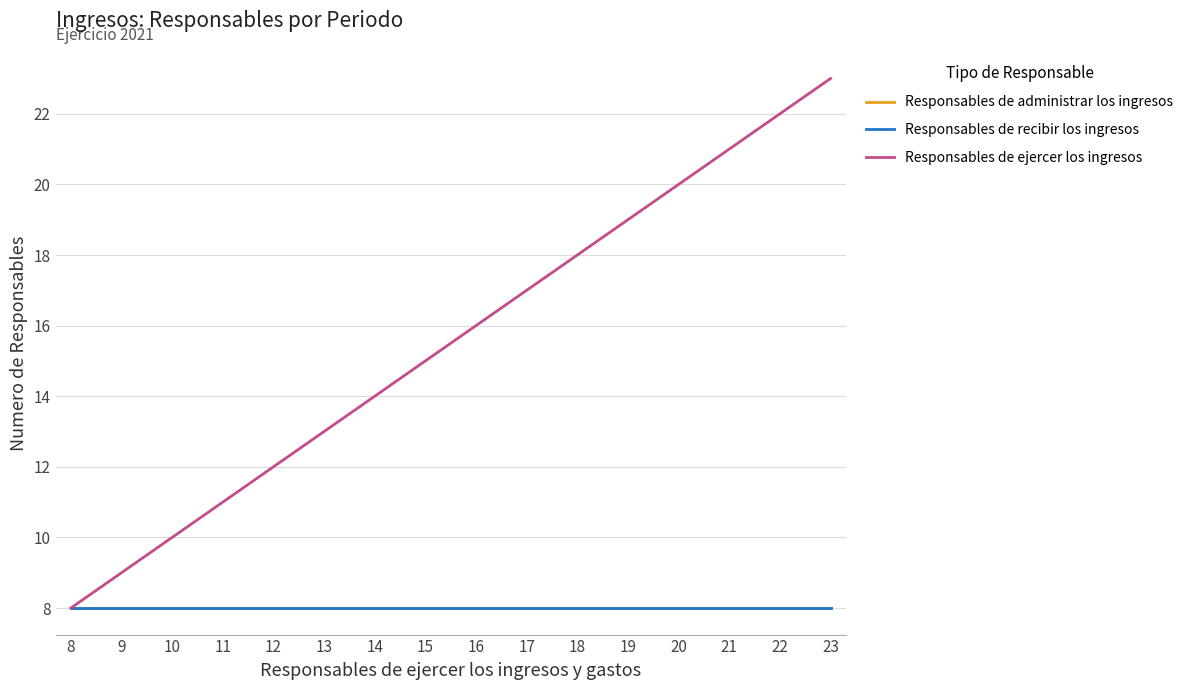

What is the difference between the maximum and second lowest values in the Responsables de ejercer los ingresos series?

14